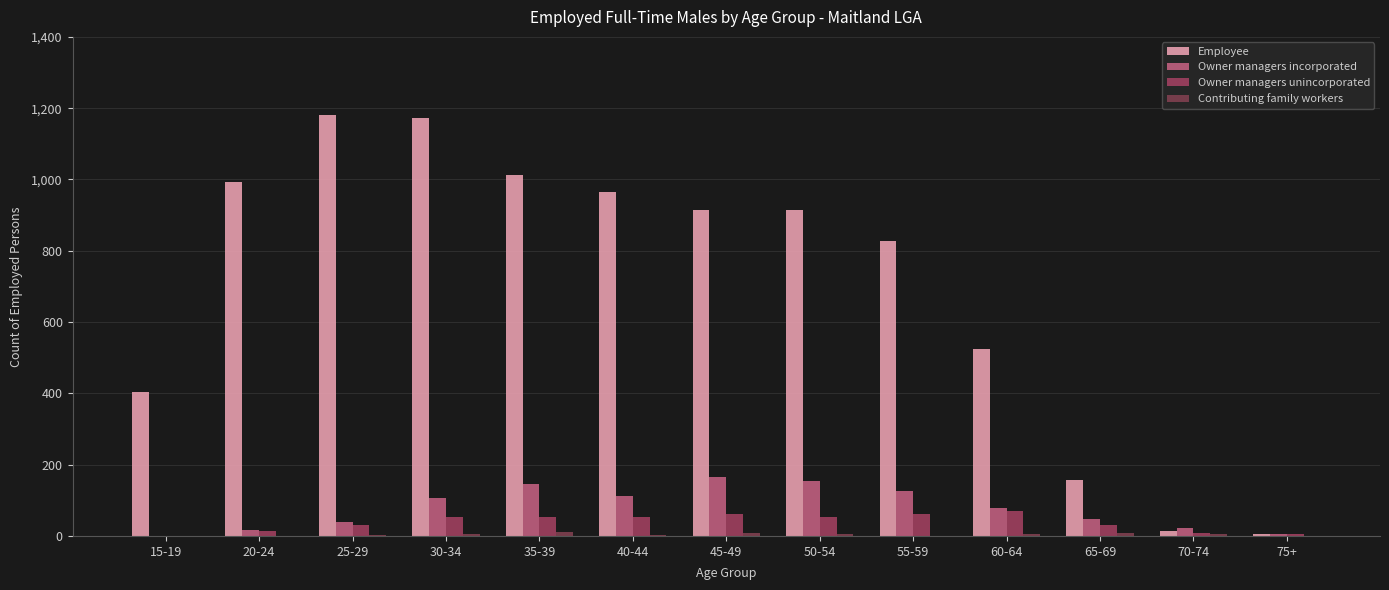

At 20-24, list the series in order from smallest to largest.

Contributing family workers, Owner managers unincorporated, Owner managers incorporated, Employee